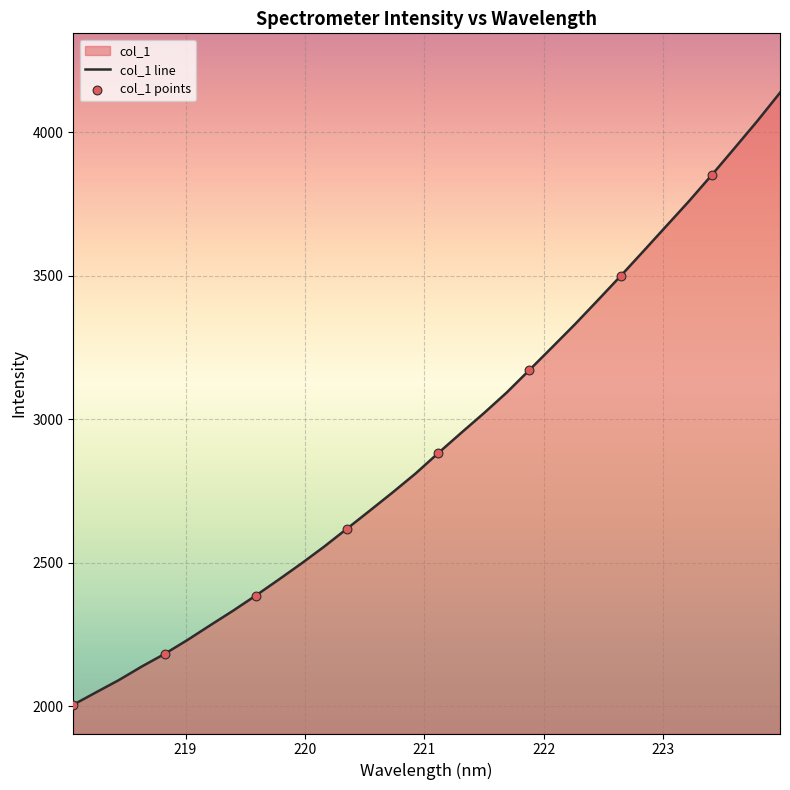

Approximately how many times larger is the value at 220.7354 compared to 222.4538?

0.8